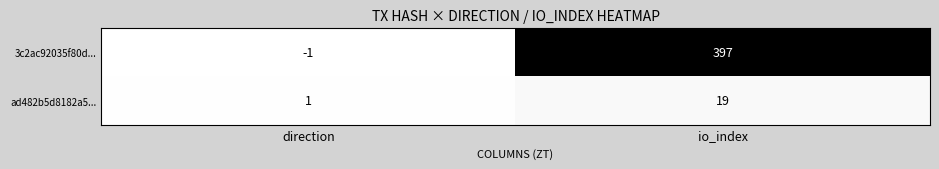

At which label is ad482b5d8182a5... closest to 10?

direction